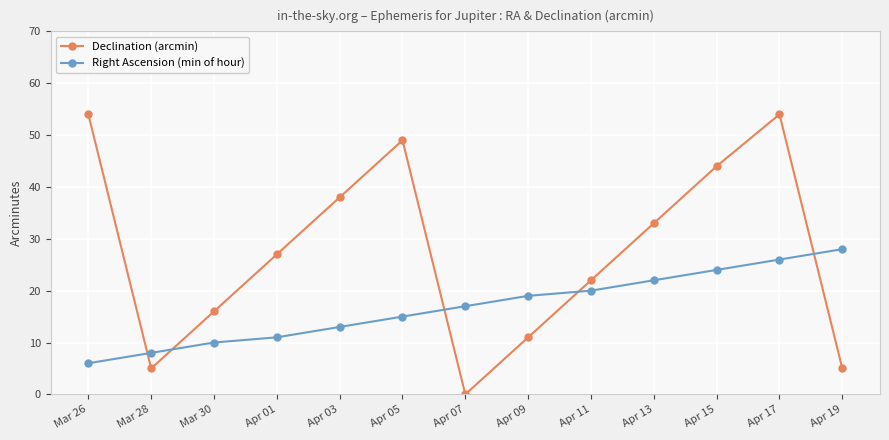

What position from the right is Mar 30?

11